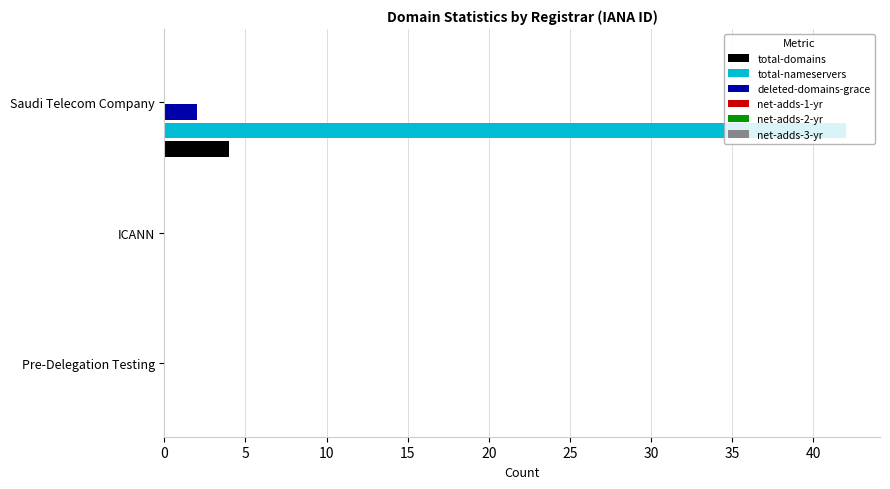

Is the value of deleted-domains-grace at Saudi Telecom Company greater than the value of total-domains at Saudi Telecom Company?

No